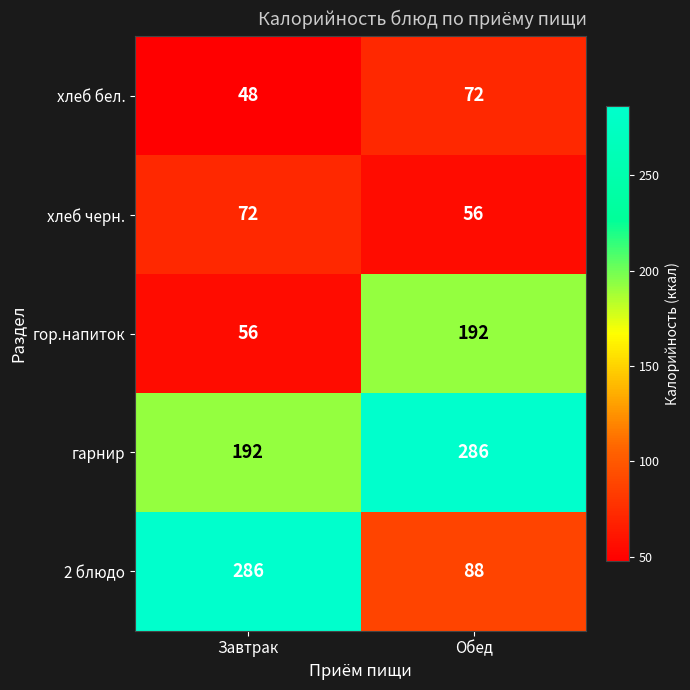

At which category does the chart reach its minimum across all series?

Завтрак